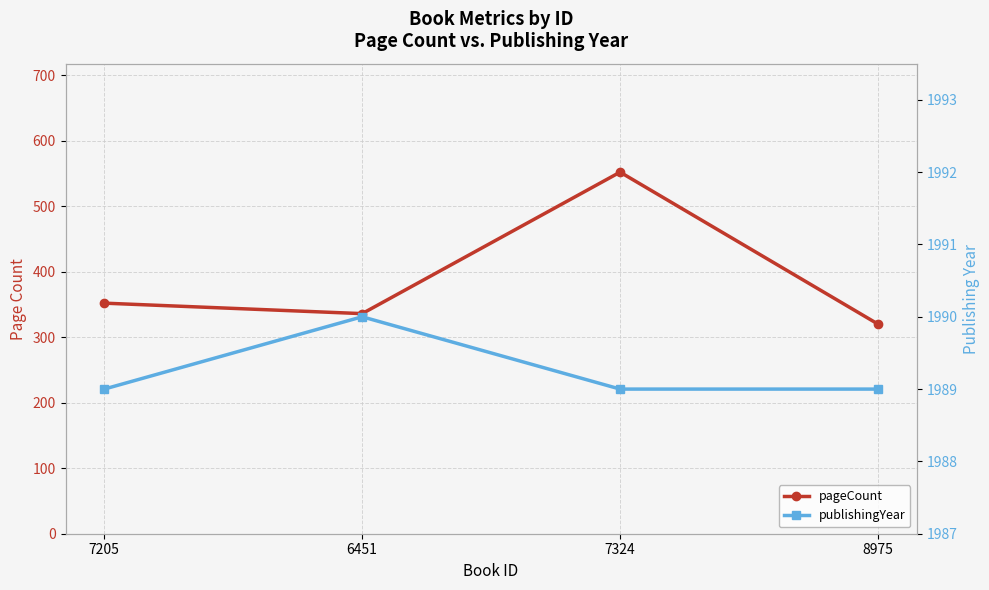

Is the value of publishingYear at 7324 greater than the value of pageCount at 8975?

Yes